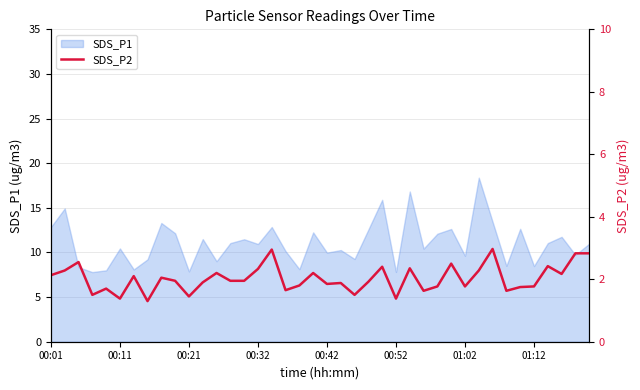

What position from the right is 12?

28